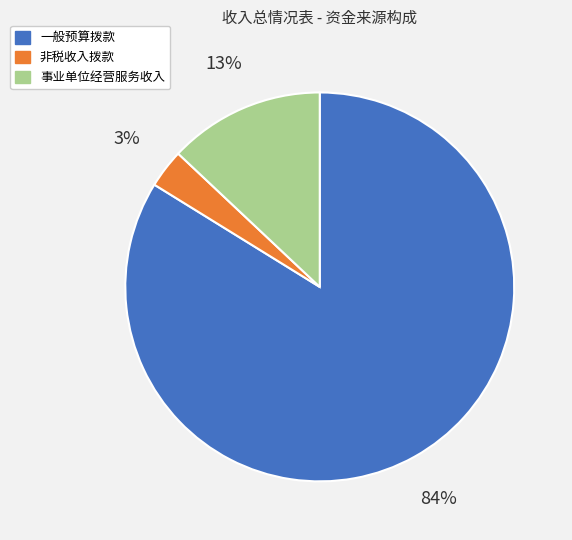

To the nearest percent, what is the difference between the largest and smallest slice percentages?

81%